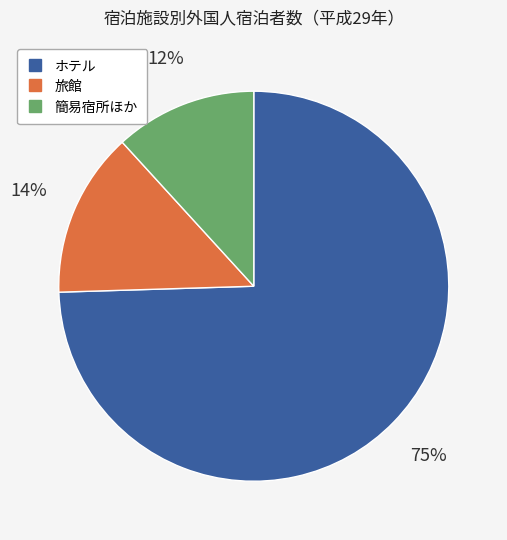

Is there any slice that represents more than half of the pie?

Yes